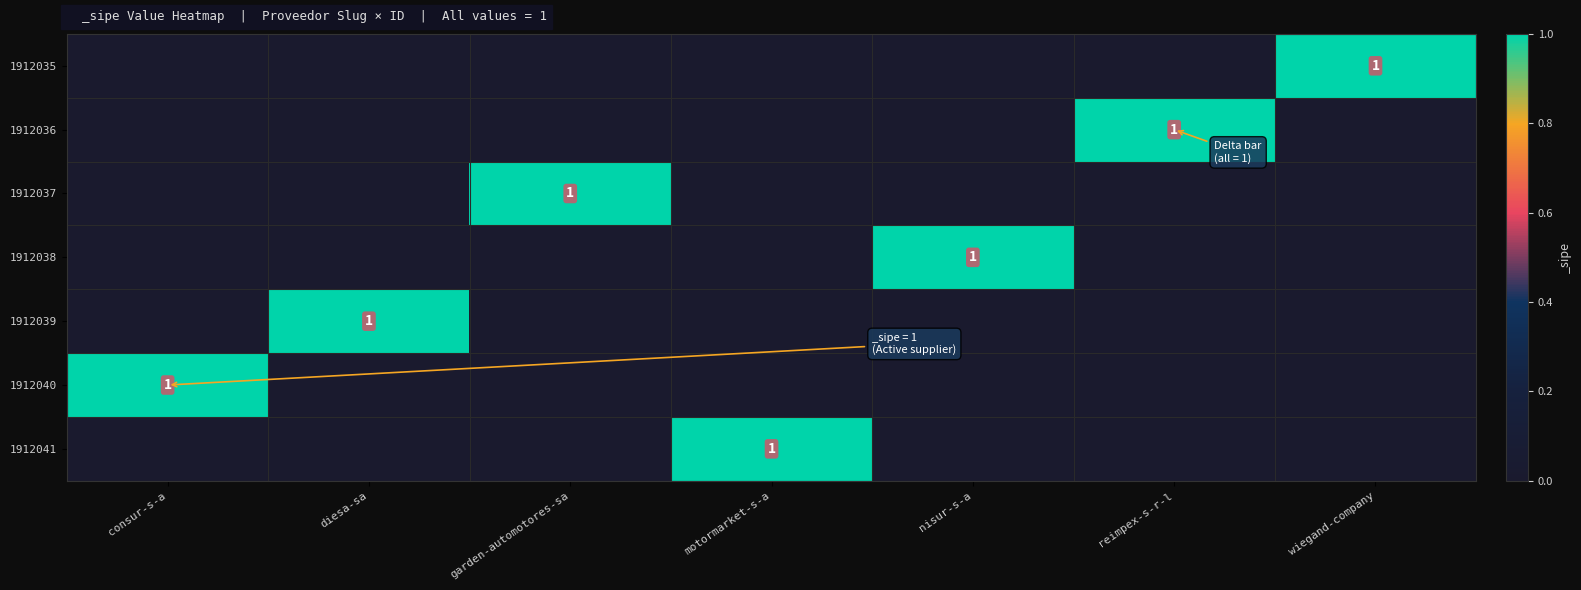

How many distinct data groups are displayed?

7